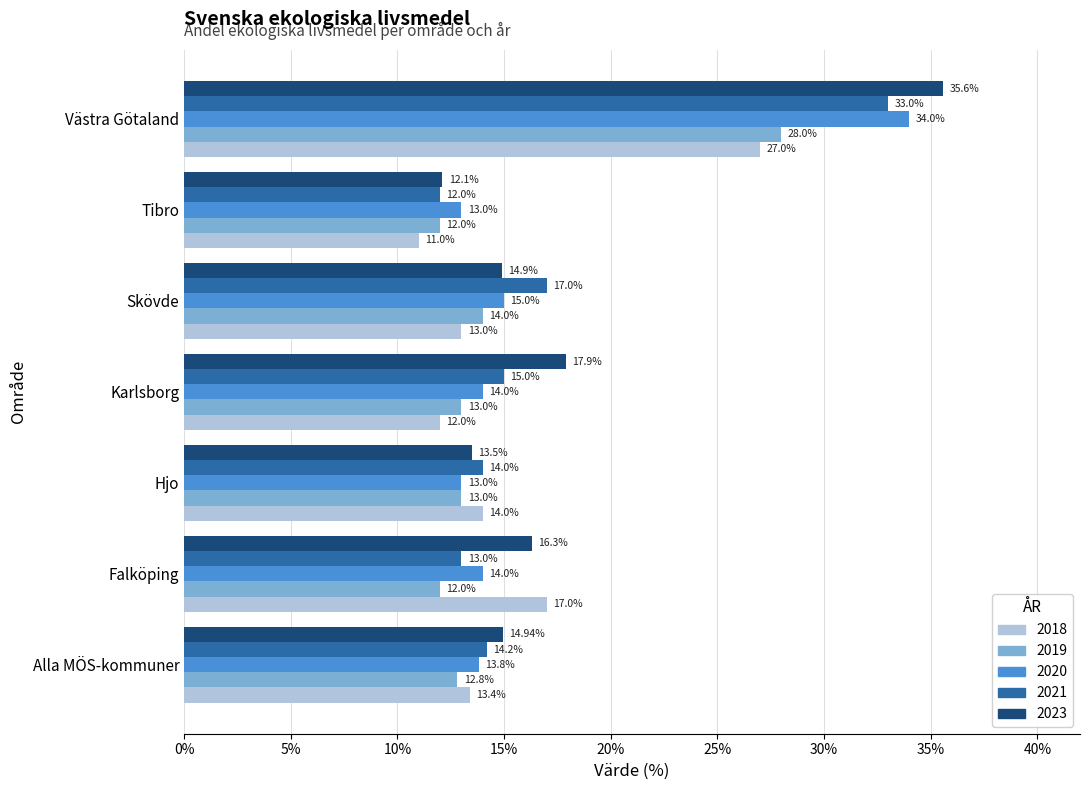

What is the difference between the maximum and minimum values in the 2020 series?

21.0